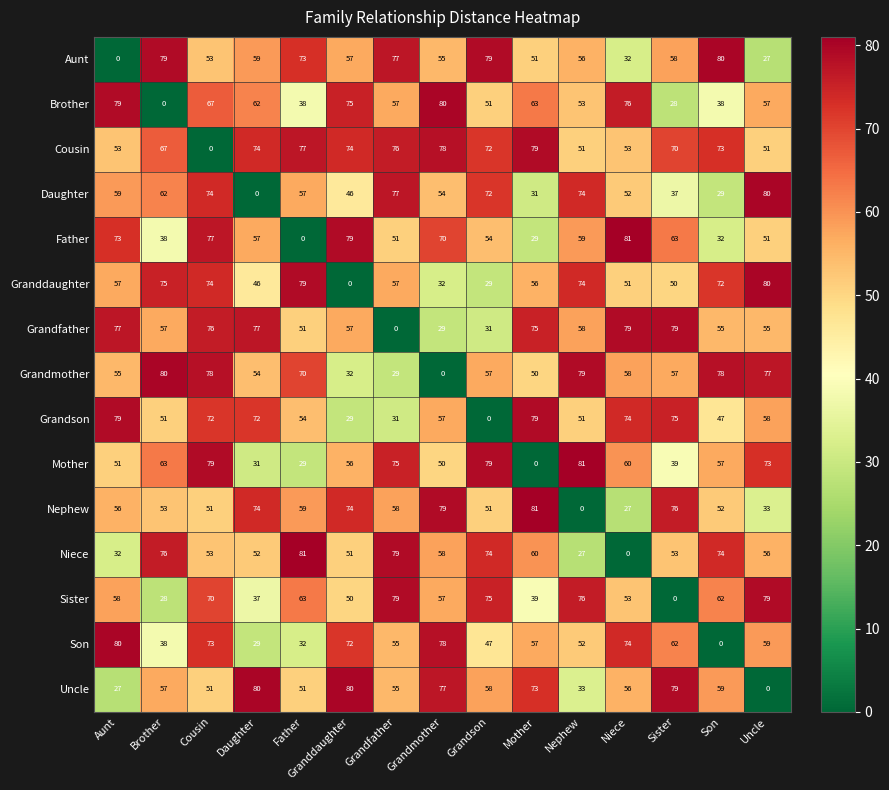

Is the value of Brother at Mother greater than the value of Grandson at Grandmother?

Yes